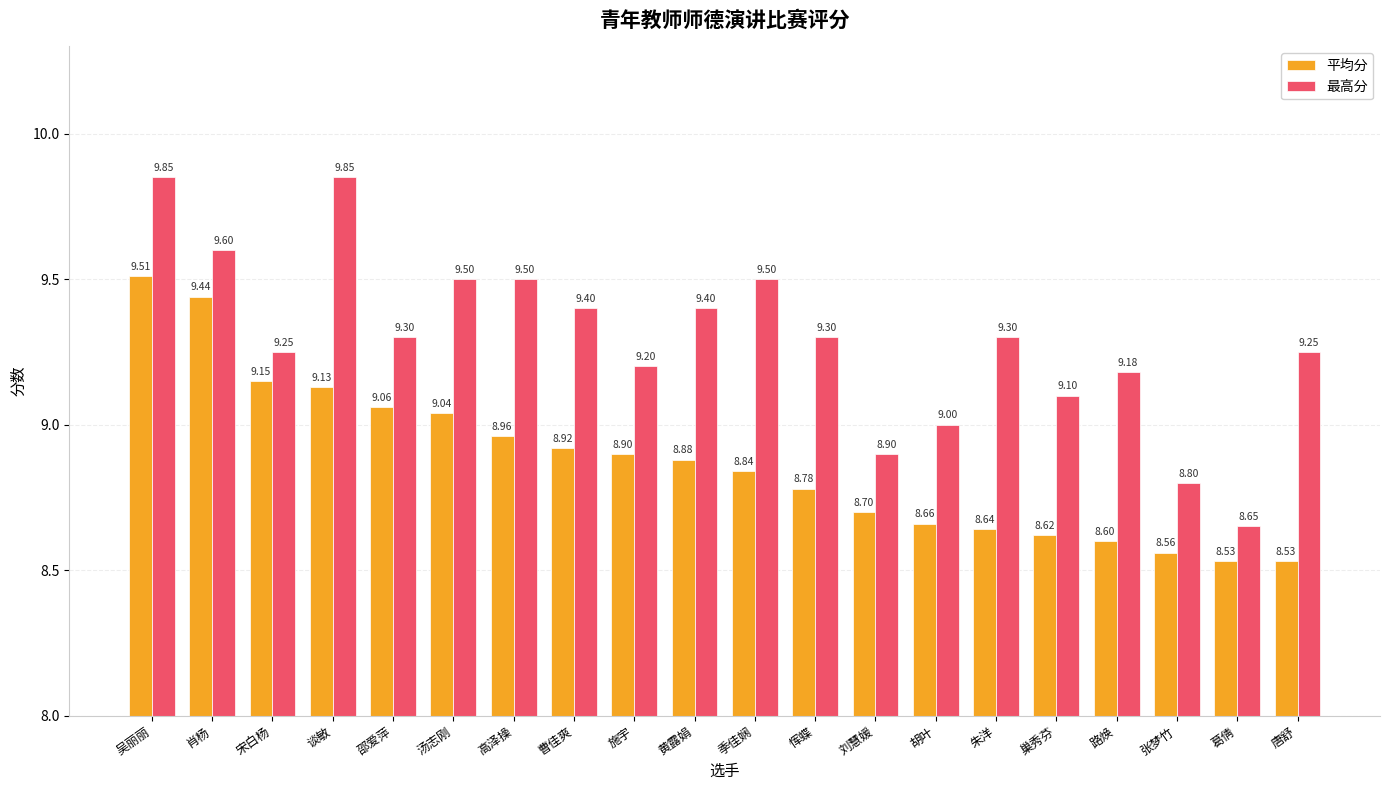

At which category is the sum across all series the highest?

吴丽丽